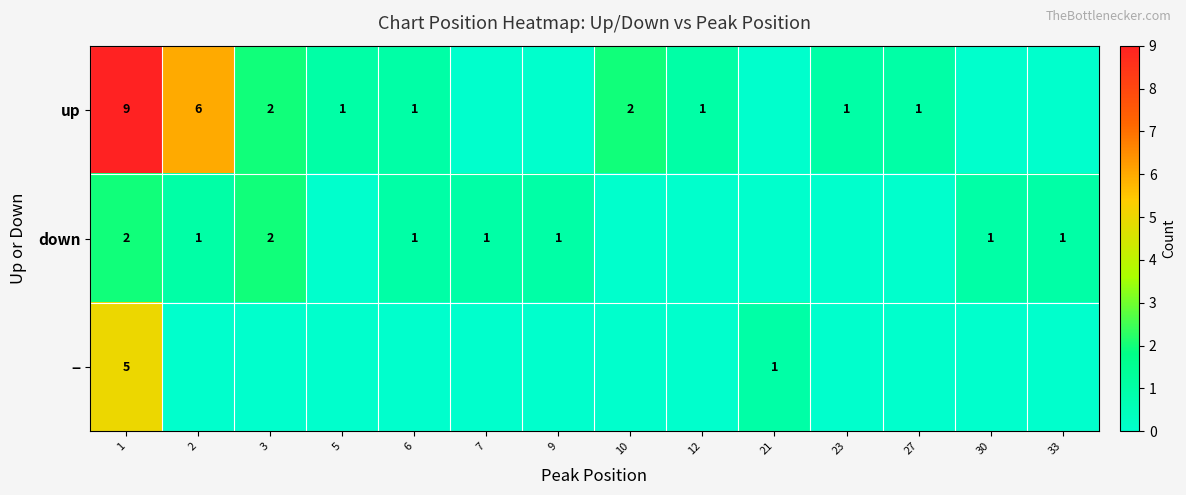

What is the sum of the up values at 1 and 5?

10